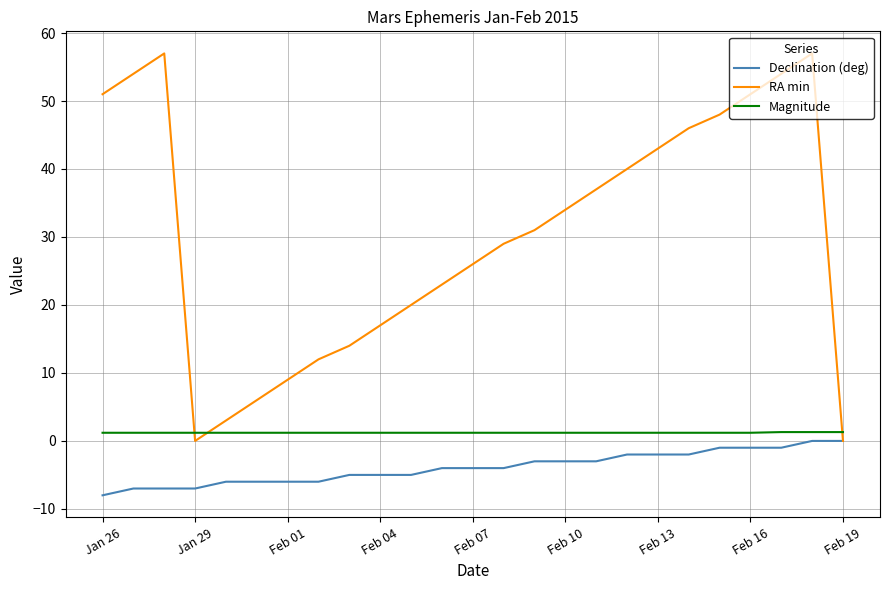

What is the minimum value for Declination (deg)?

-8.0